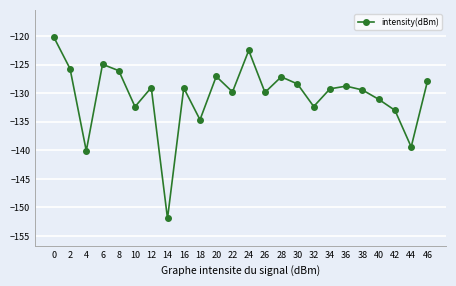

Which label corresponds to the smallest value in the chart?

14